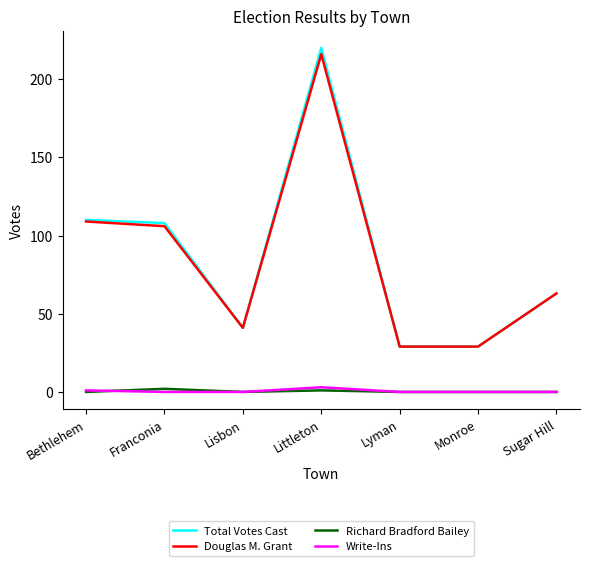

Which series has the largest range (max minus min)?

Total Votes Cast